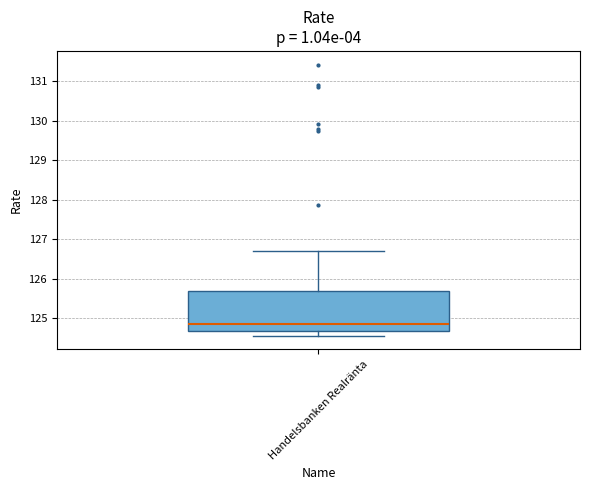

Transcribe this box plot: give where the median line is, the range the box spans, and where the two whiskers end, as read against the y-axis. The values are not printed on the chart, so give them approximately, as read against the axis.

median 124.9, box 124.7 to 125.7, whiskers 124.6 to 126.7